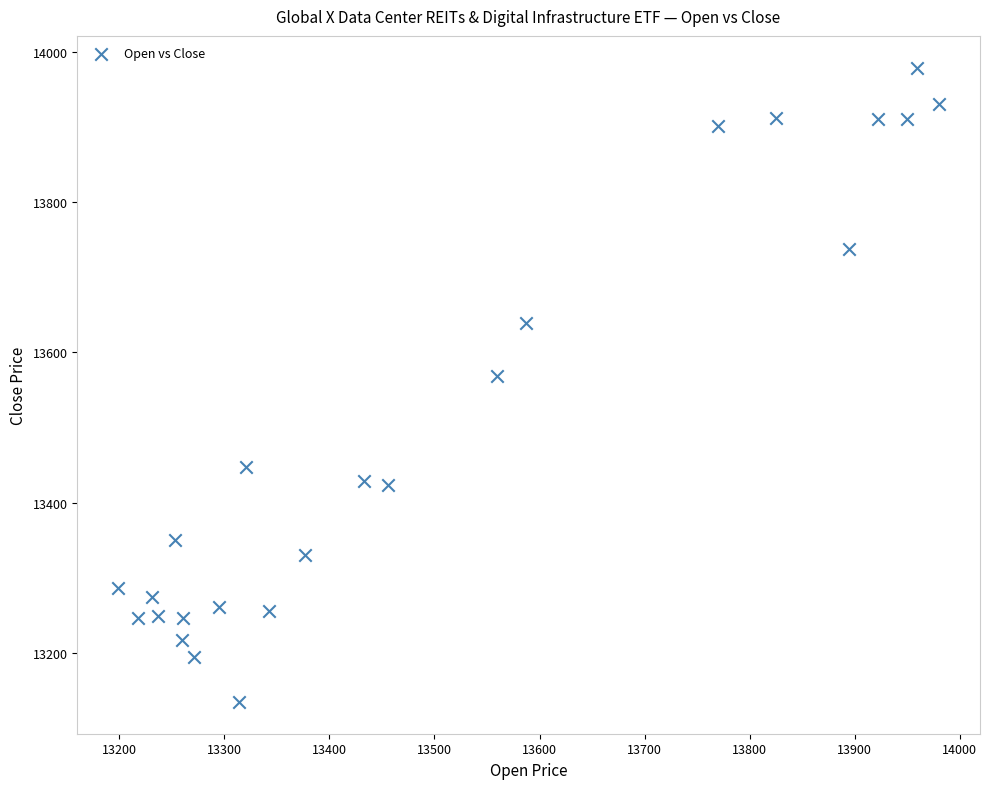

What Y value in the scatter plot is closest to 13557?

13569